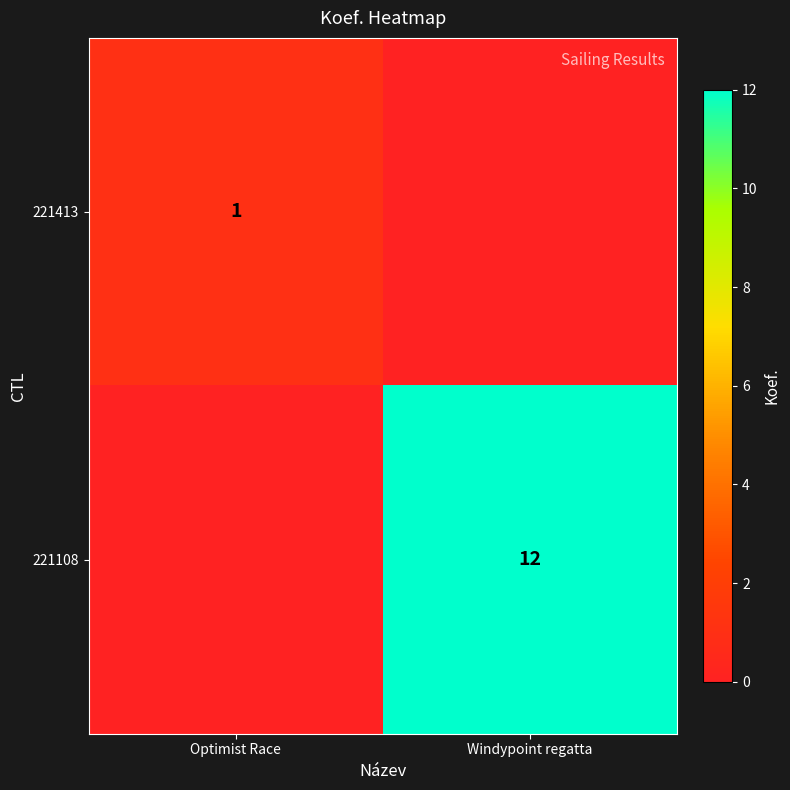

What is the difference between the highest and lowest values at Optimist Race?

1